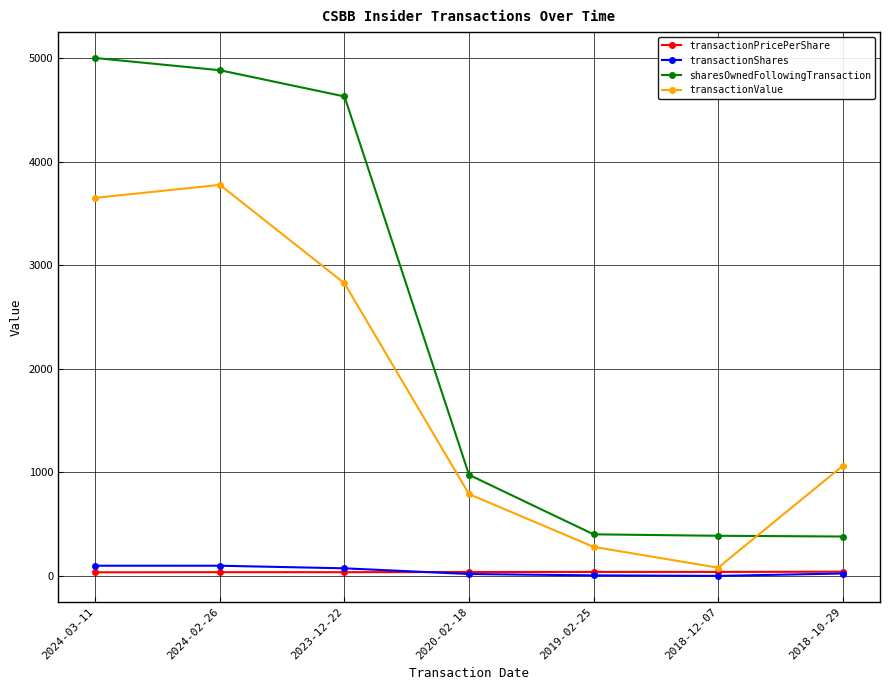

In transactionValue, how many points are higher than both neighbors (excluding endpoints)?

1